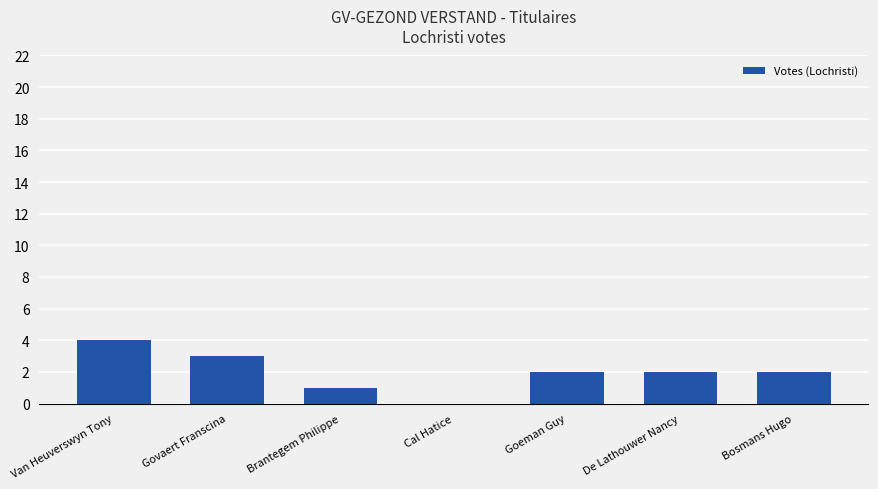

Is it true that the value at Govaert Franscina is 2?

False